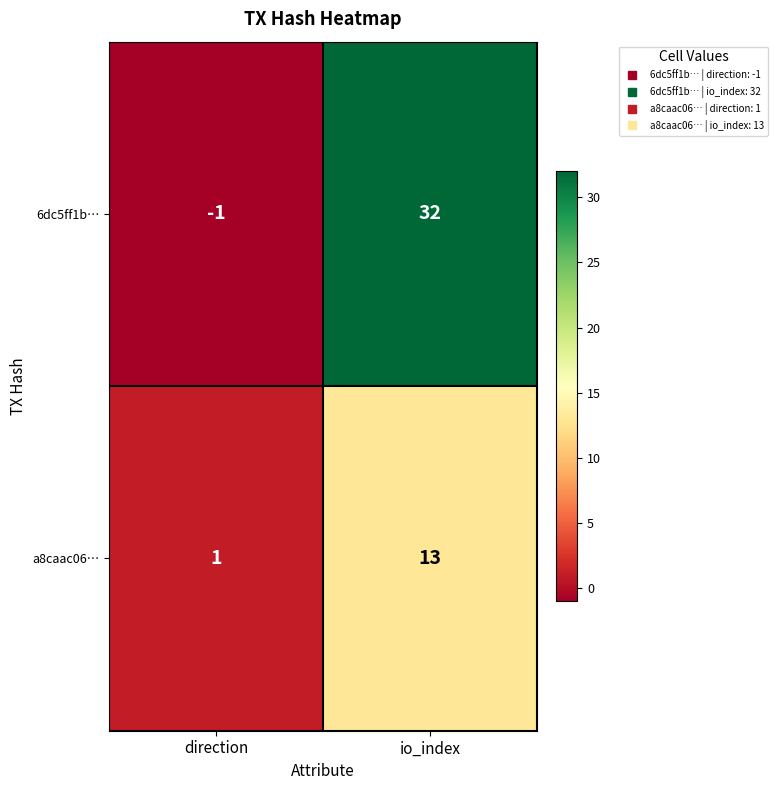

Which series has the largest total across all categories?

6dc5ff1b…